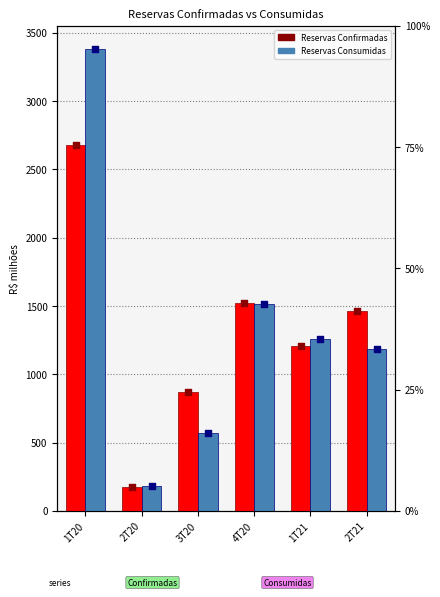

At how many categories does at least one series exceed 3135?

1